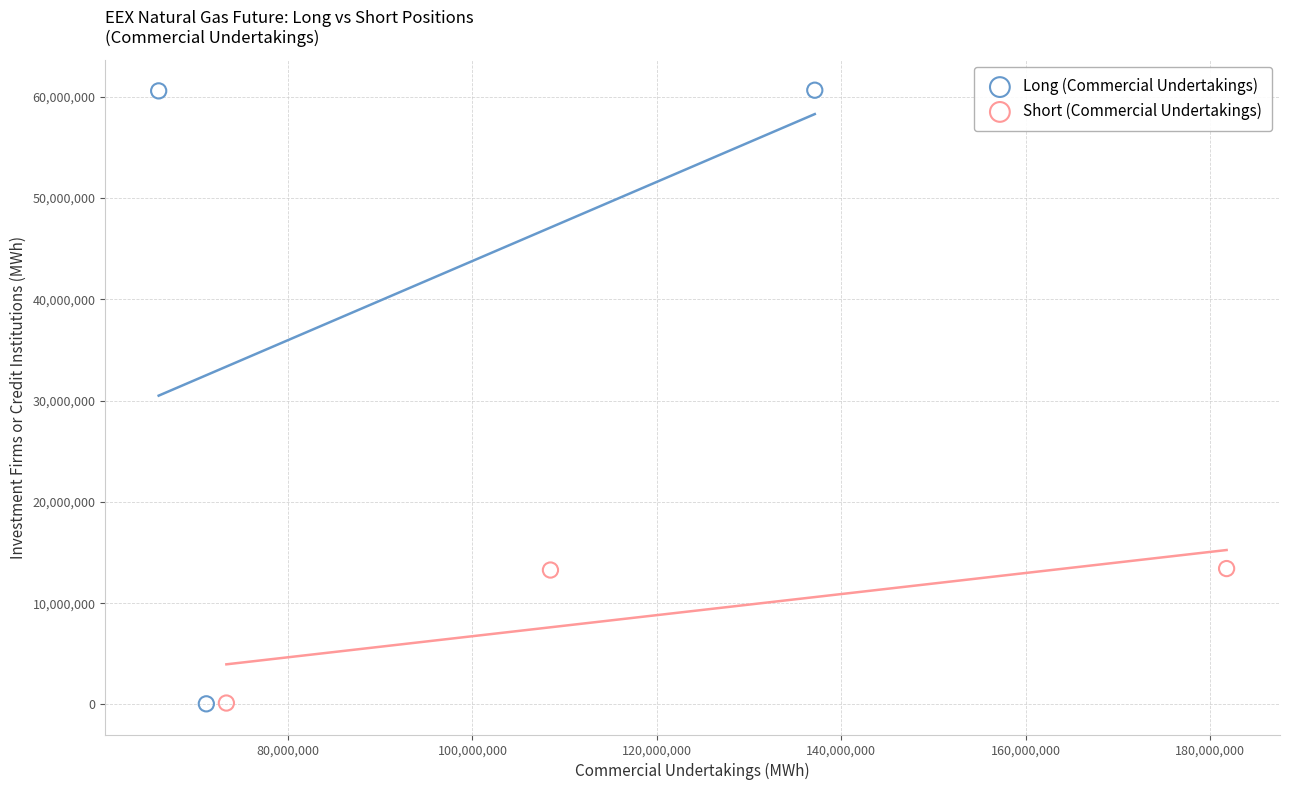

Which series contains the highest Y value?

Long (Commercial Undertakings)